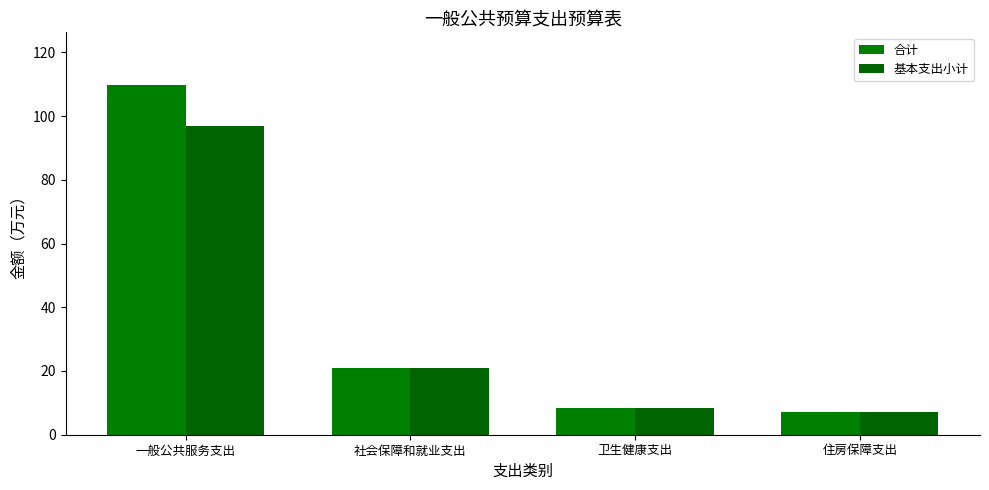

Count the number of data series in this chart.

2